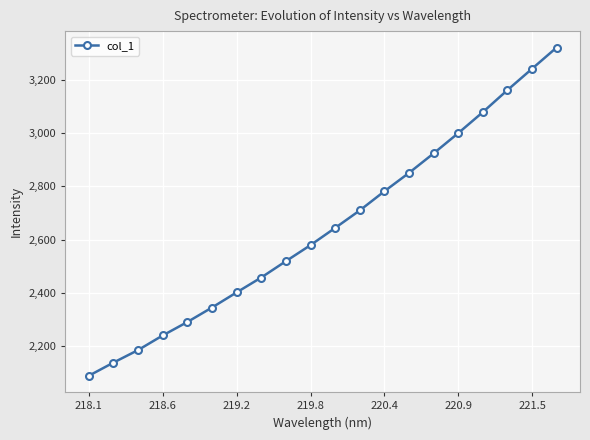

Count the number of data series in this chart.

1